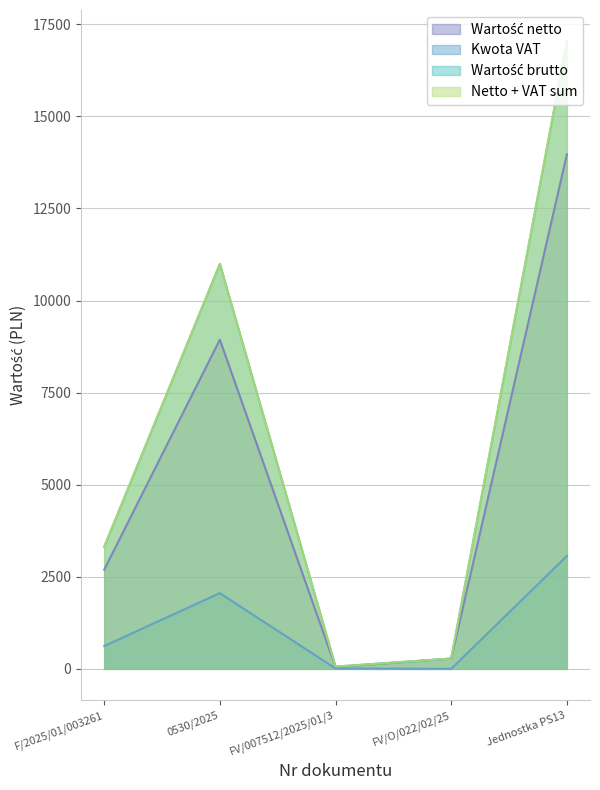

Between Jednostka PS13 and 0530/2025, which is larger?

Jednostka PS13